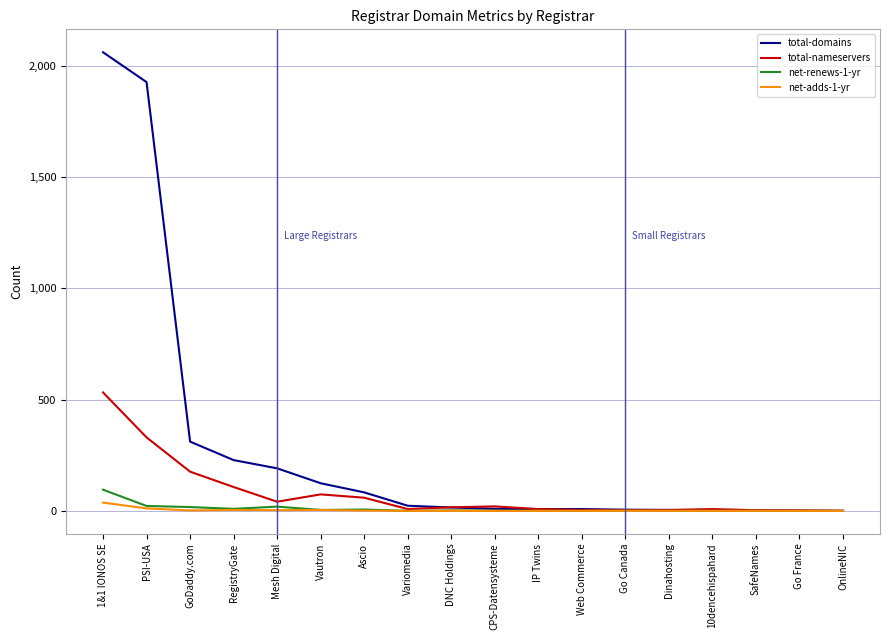

What are all the series names shown in the legend?

total-domains, total-nameservers, net-renews-1-yr, net-adds-1-yr